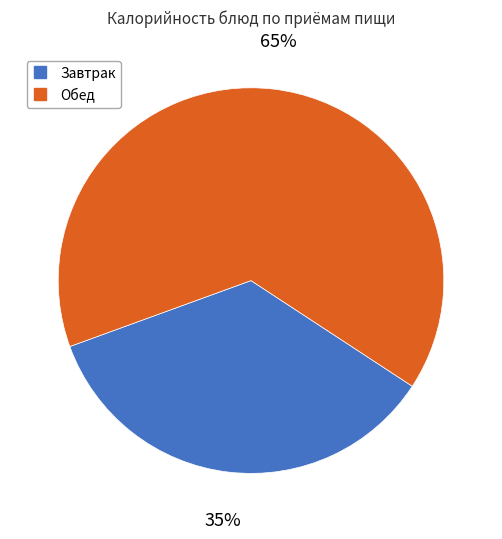

How many segments does this pie chart have?

2